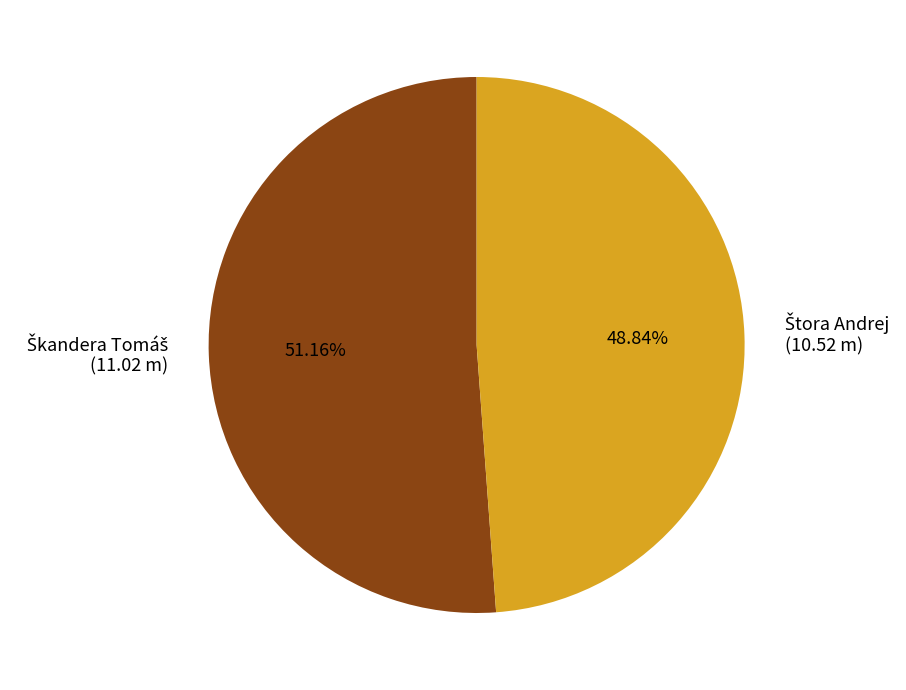

To the nearest percent, what is the difference between the largest and smallest slice percentages?

2%